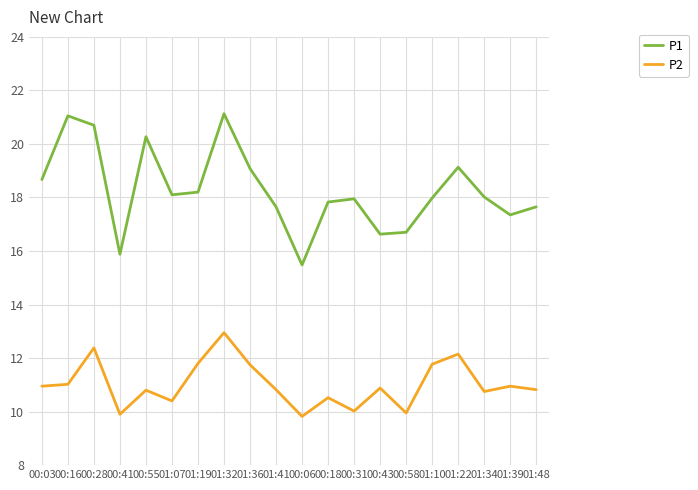

True or false: P1 and P2 cross at least once.

False